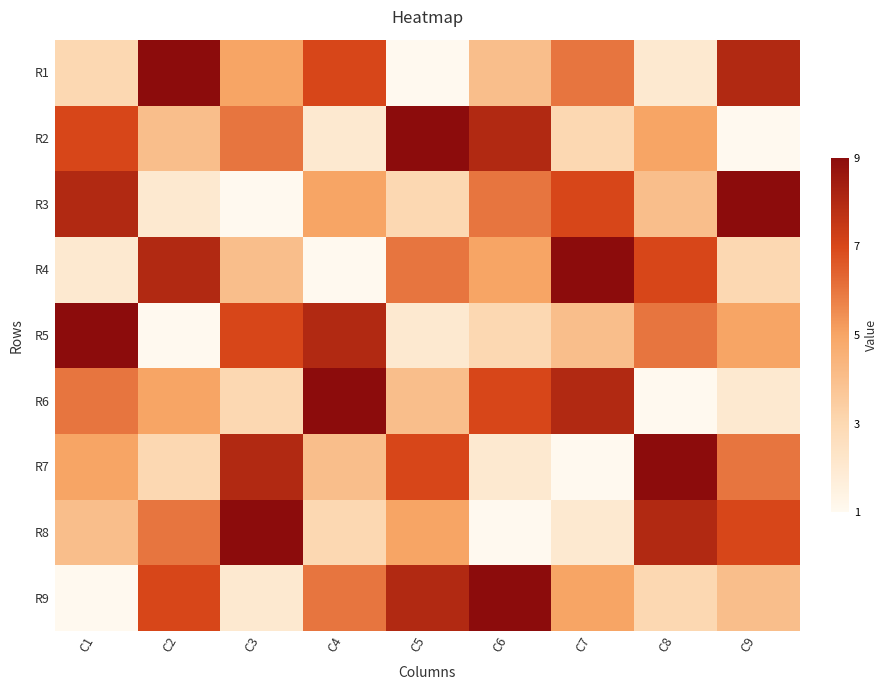

At how many categories does at least one series exceed 3?

9